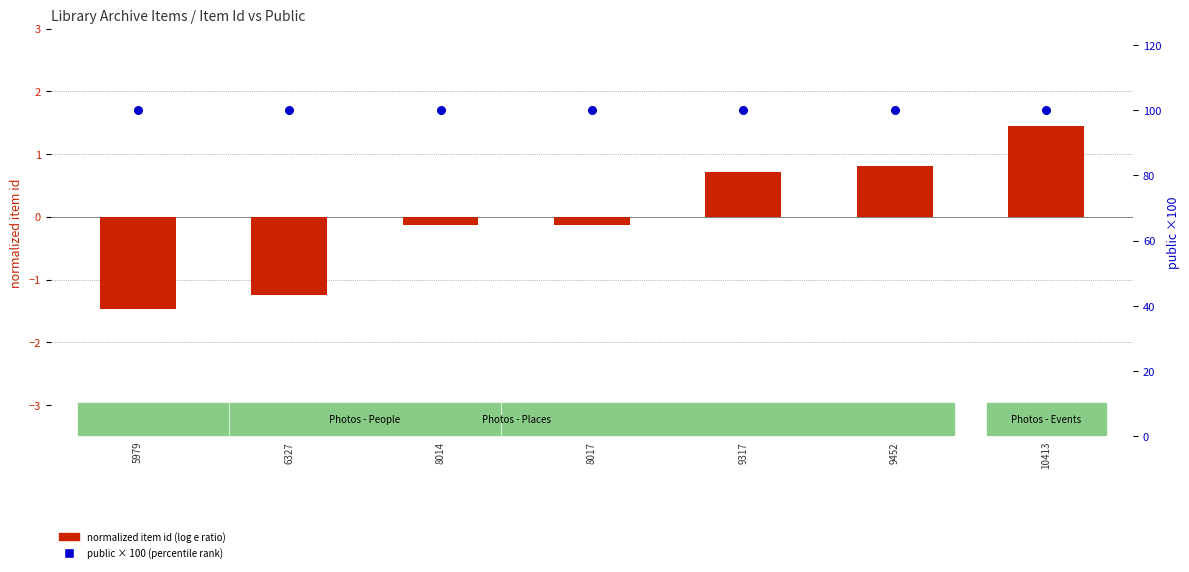

Is the value of public × 100 (percentile rank) at 8017 greater than the value of normalized item id (log e ratio style) at 6327?

Yes